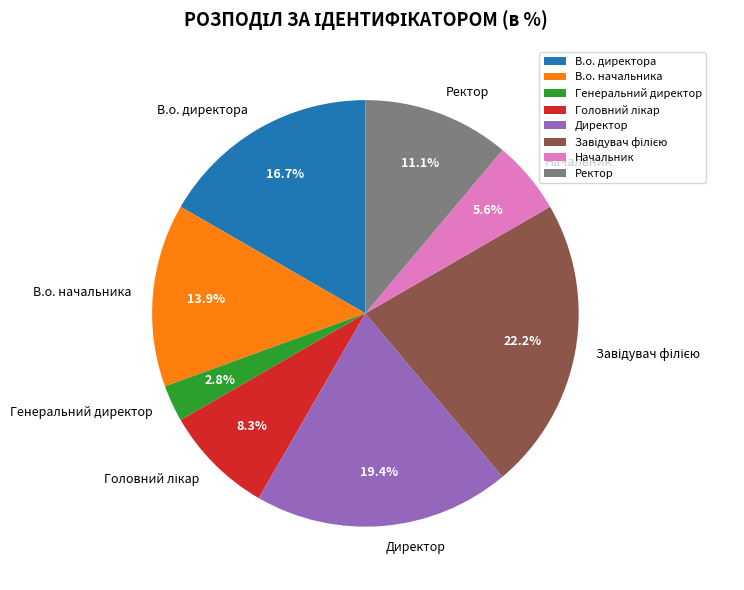

What is the smallest slice in the pie chart?

Генеральний директор